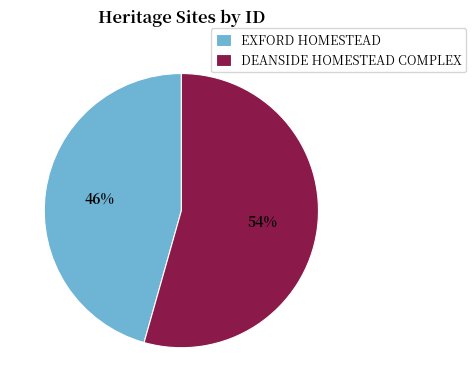

Count the number of slices in the pie.

2